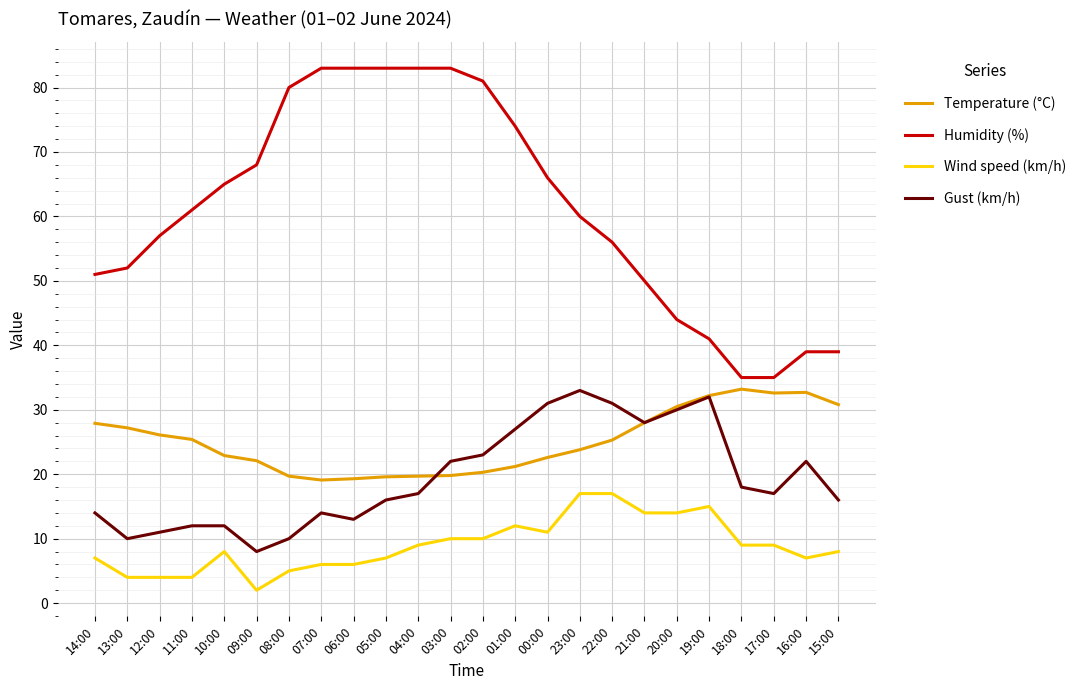

Which series has the largest total across all categories?

Humidity (%)